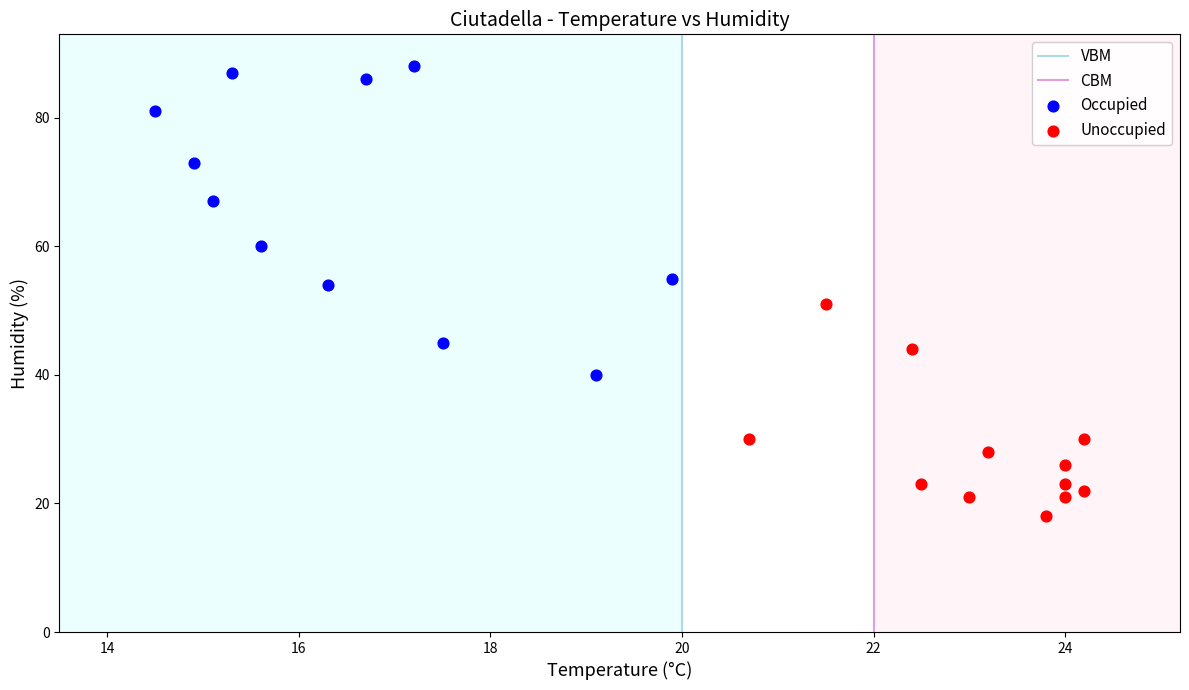

Which series reaches the minimum Y coordinate?

Unoccupied